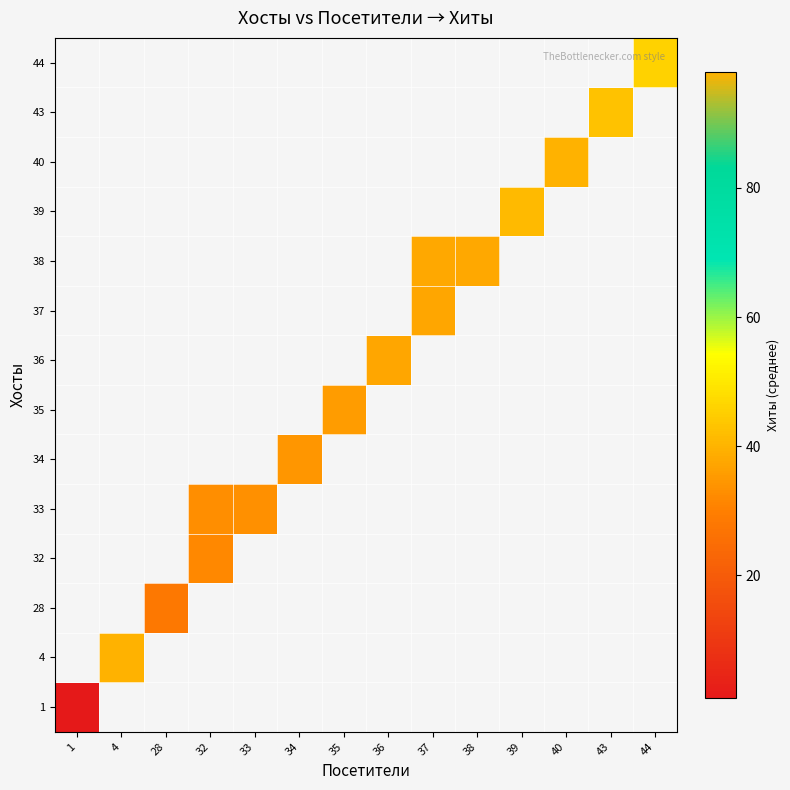

Count the number of categories in the chart.

14